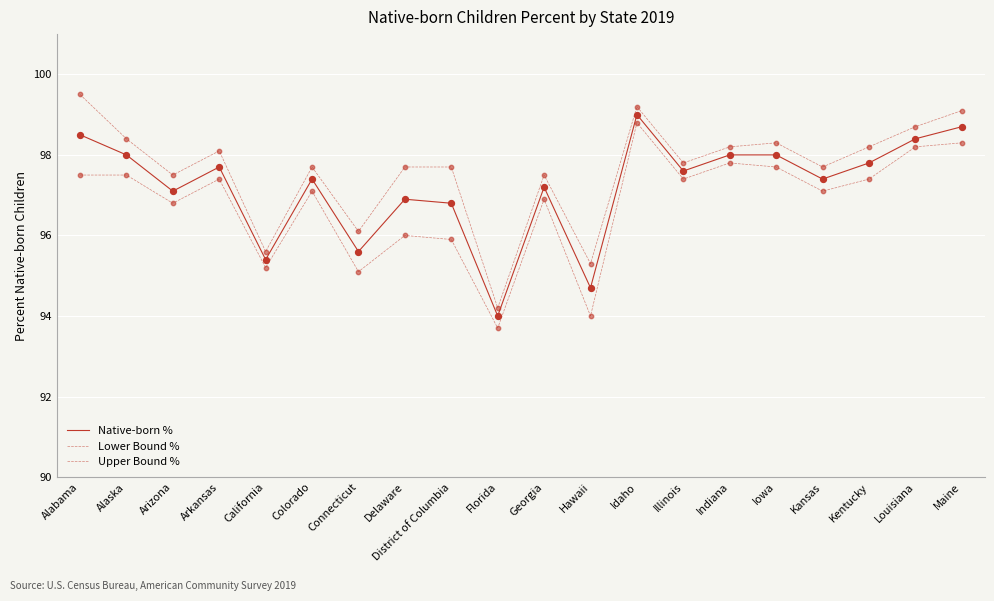

Is the value of Native-born % at California greater than the value of Lower Bound % at Iowa?

No